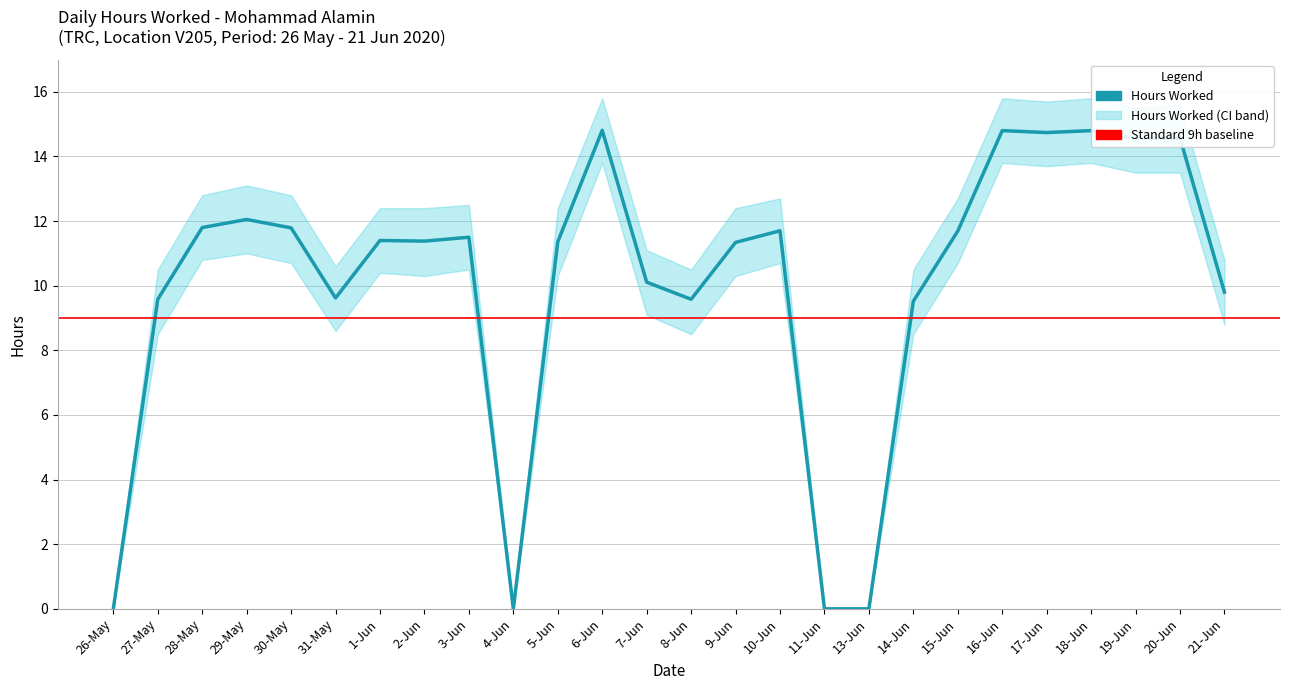

The chart shows a value of 2.8 at 7-Jun. True or false?

False